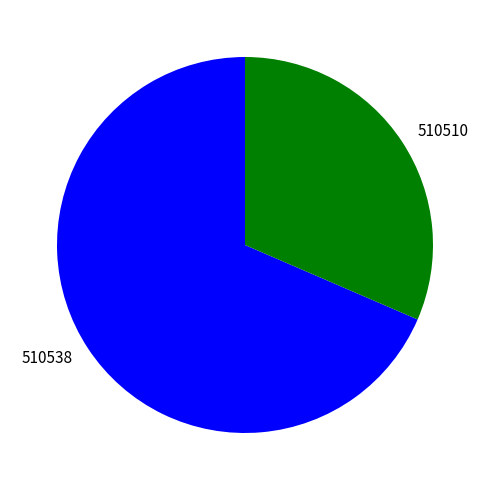

Which has a higher value, 510538 or 510510?

510538